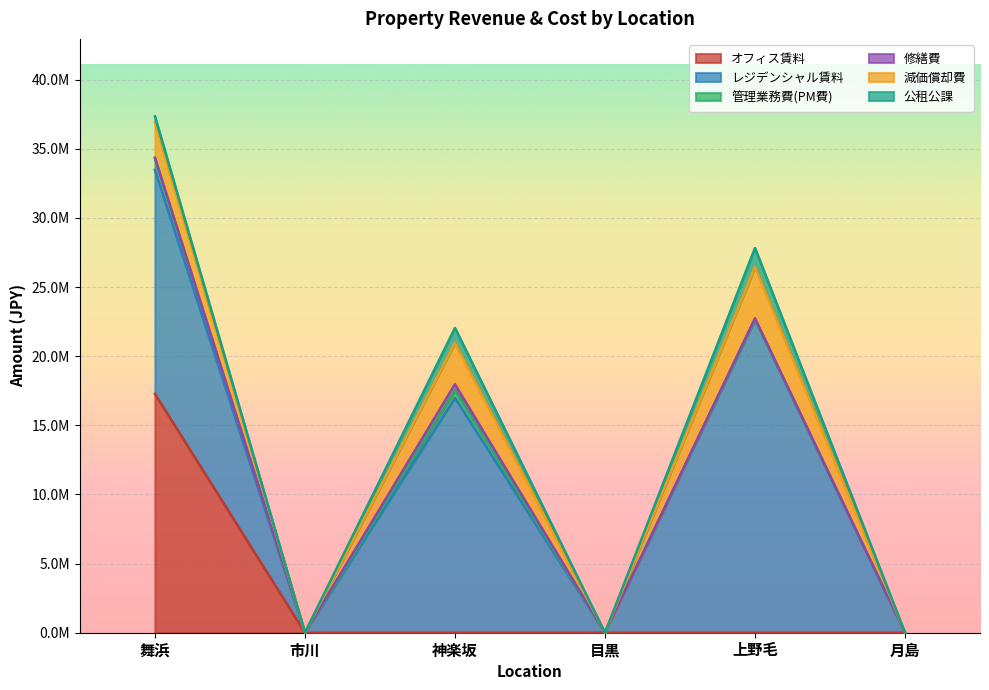

Where is レジデンシャル賃料 nearest to the value 11329200?

舞浜